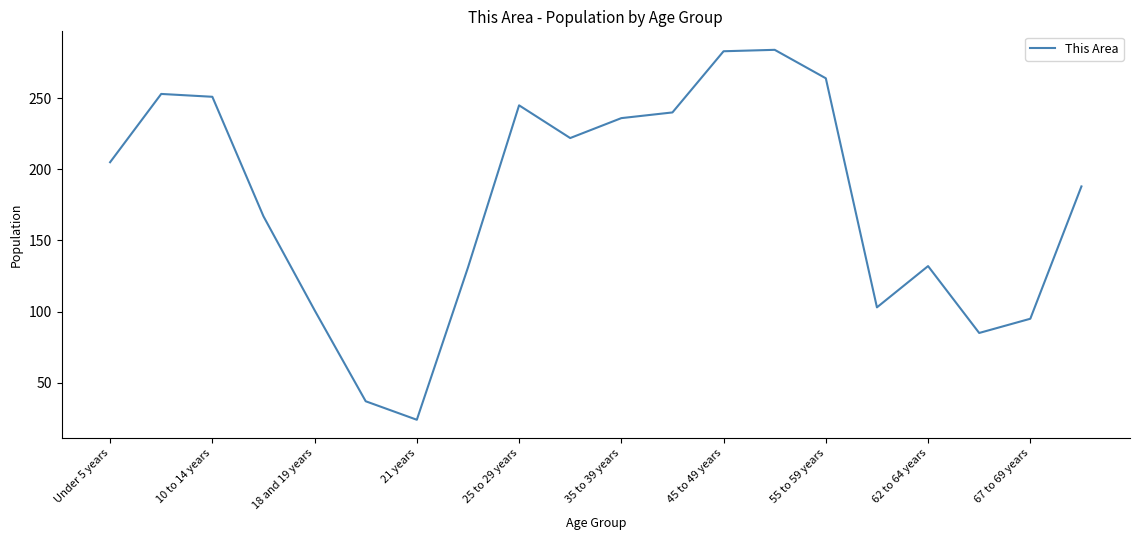

What is the difference between the maximum and minimum values?

260